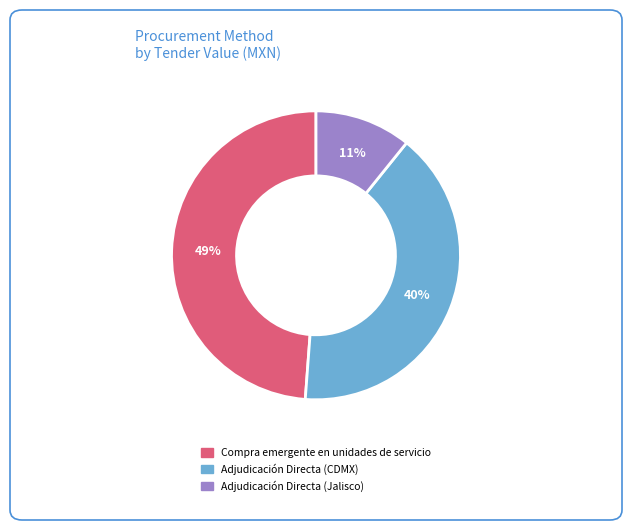

Which slice is the smallest?

Adjudicación Directa (Jalisco)